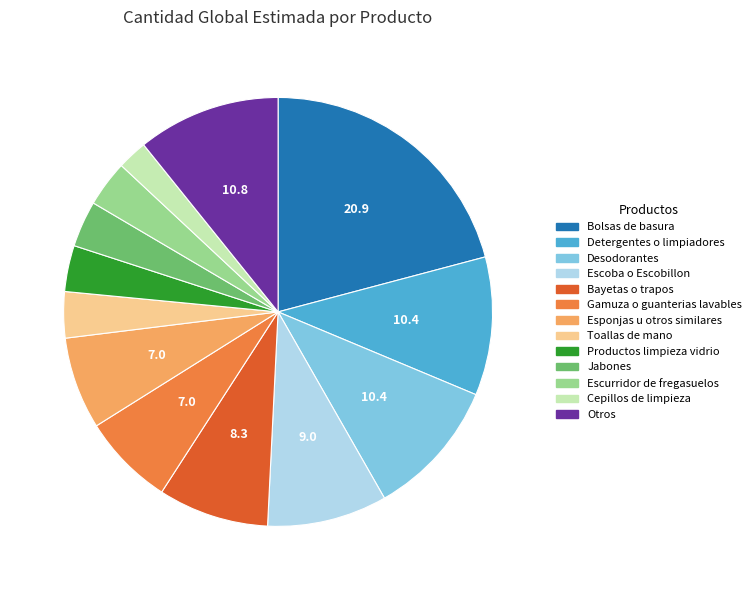

Is the sum of Bayetas o trapos and Desodorantes greater than half?

No